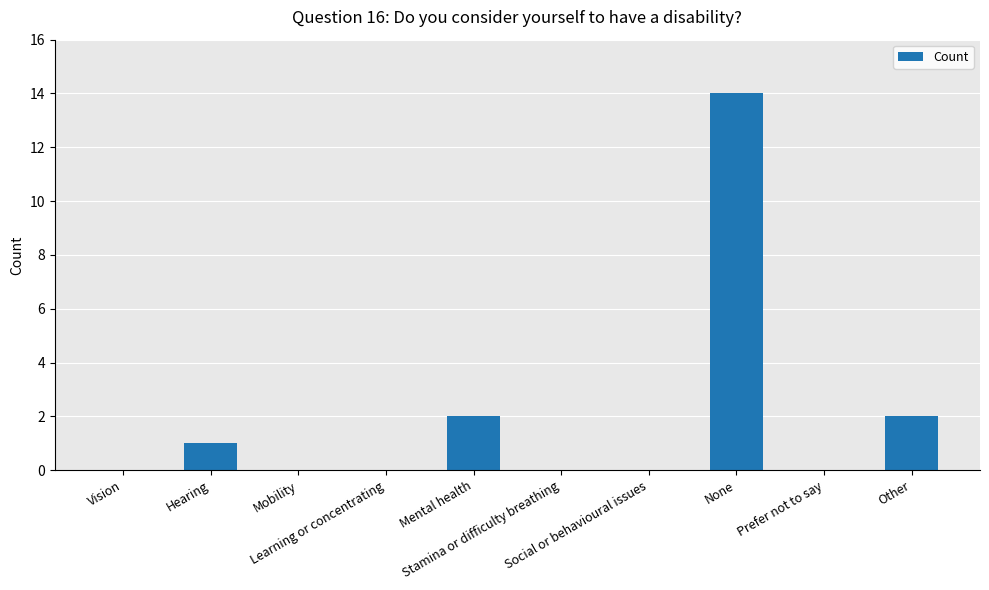

Reading right to left, what are all the values shown in this chart?

2	0	14	0	0	2	0	0	1	0